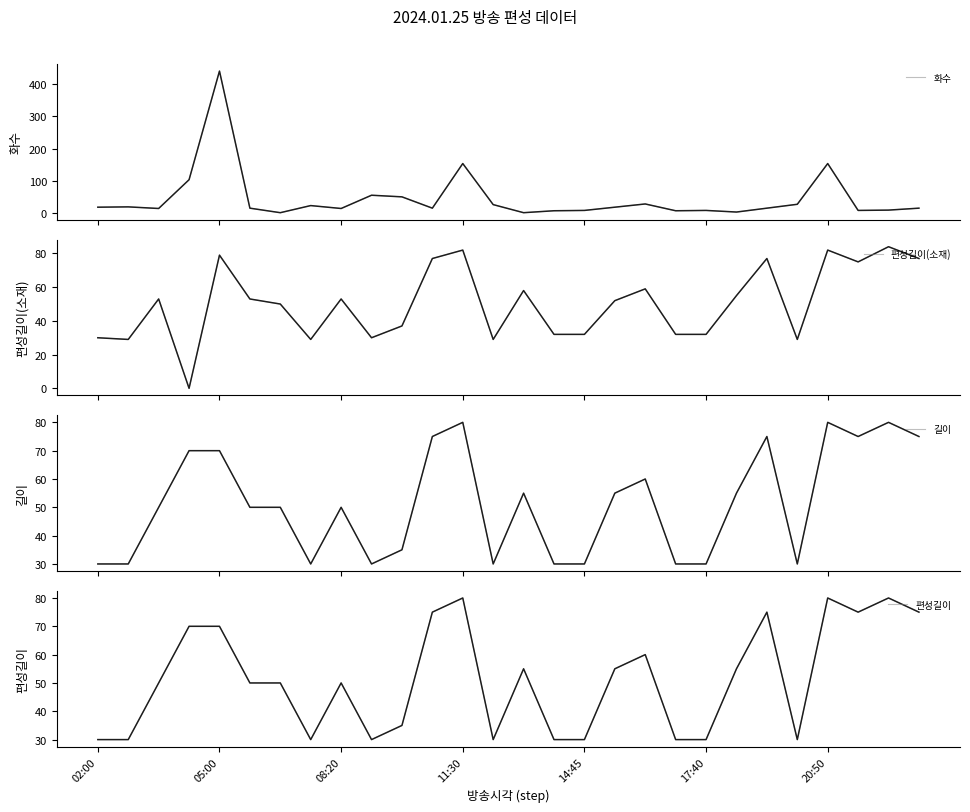

Reading left to right, transcribe all the data shown in this chart.

화수: 19	20	15	104	440	16	2	24	15	56	51	16	154	27	2	8	9	19	29	8	9	4	16	28	154	9	10	16
편성길이(소재): 30	29	53	0	79	53	50	29	53	30	37	77	82	29	58	32	32	52	59	32	32	55	77	29	82	75	84	77
길이: 30	30	50	70	70	50	50	30	50	30	35	75	80	30	55	30	30	55	60	30	30	55	75	30	80	75	80	75
편성길이: 30	30	50	70	70	50	50	30	50	30	35	75	80	30	55	30	30	55	60	30	30	55	75	30	80	75	80	75